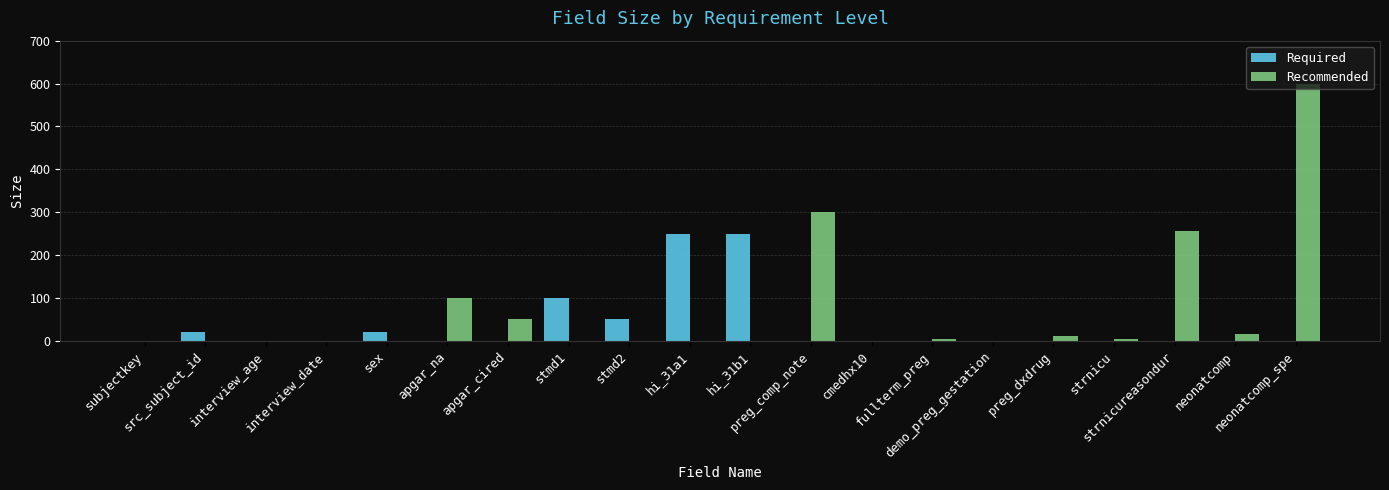

At which category is the sum across all series the highest?

neonatcomp_spe